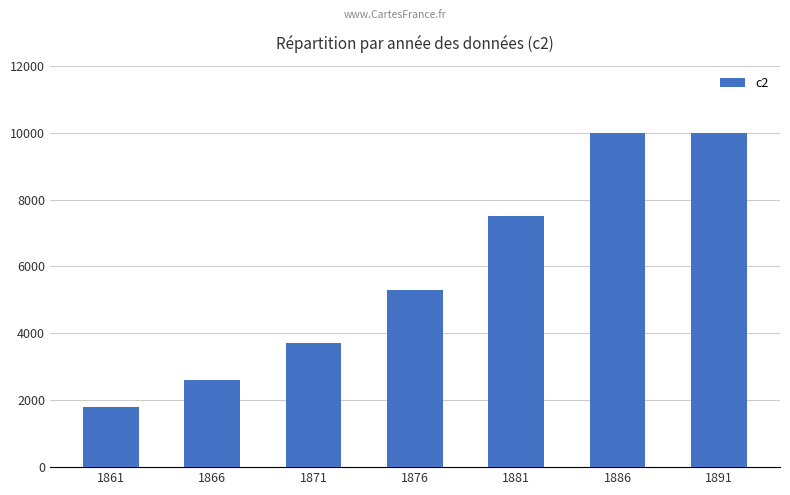

The value at 1861 is 1800. True or false?

True